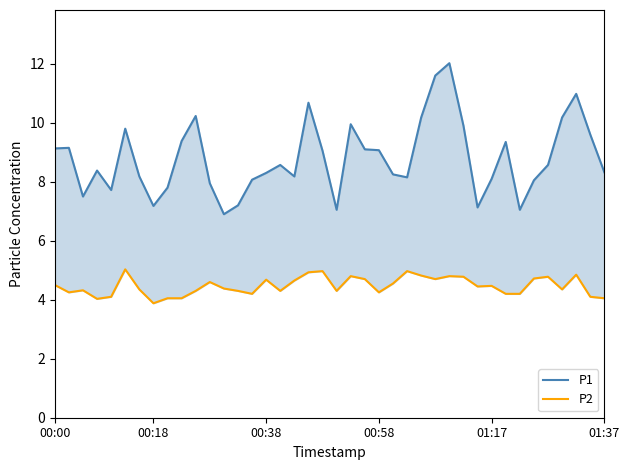

Is the value of P2 at 19 greater than the value of P1 at 24?

No